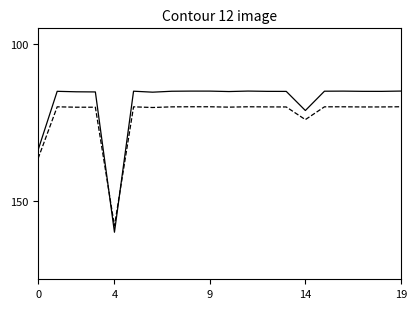

What is the greatest value displayed?

160.0